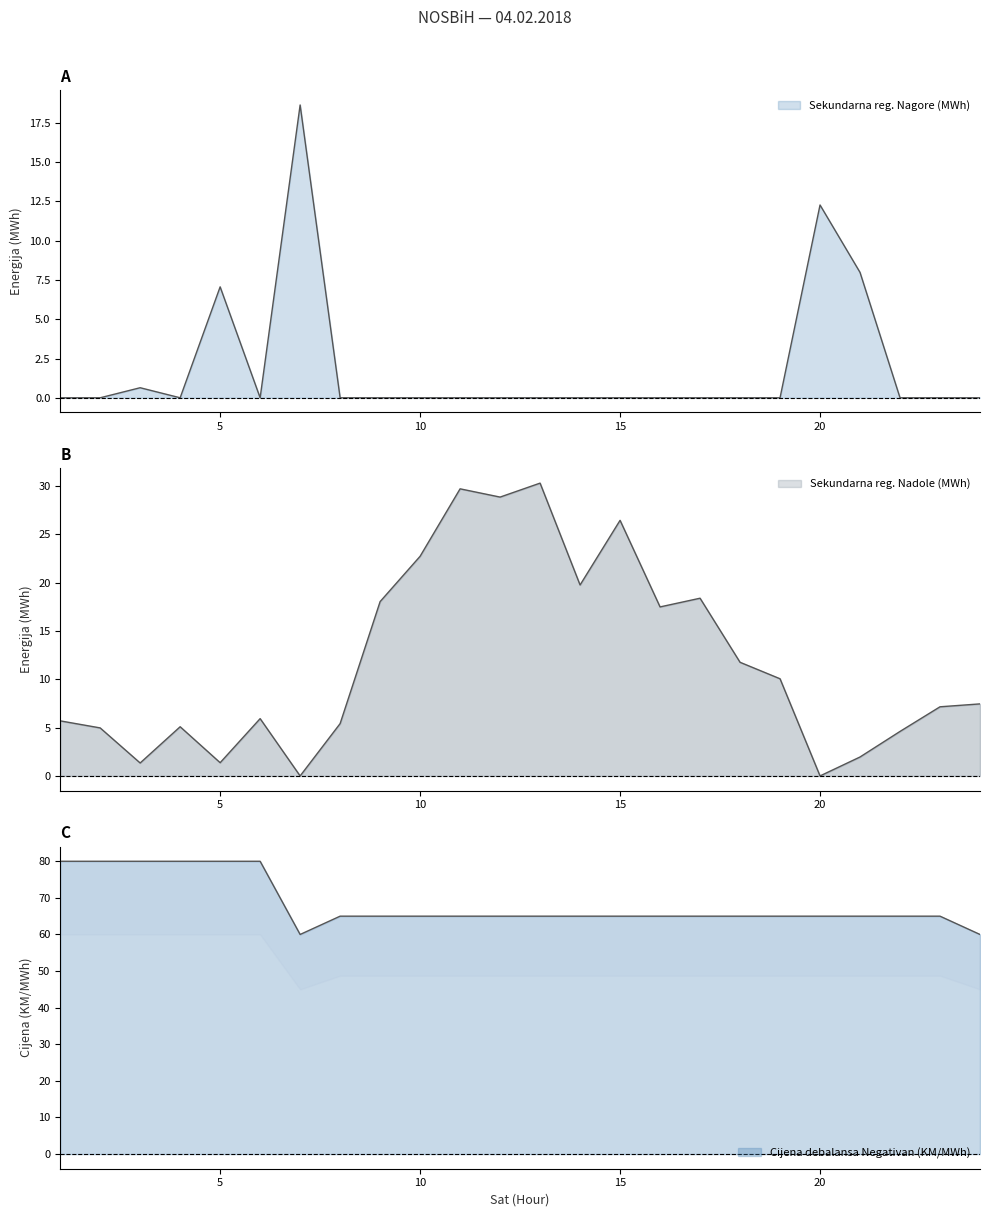

At how many categories does at least one series exceed 4?

24